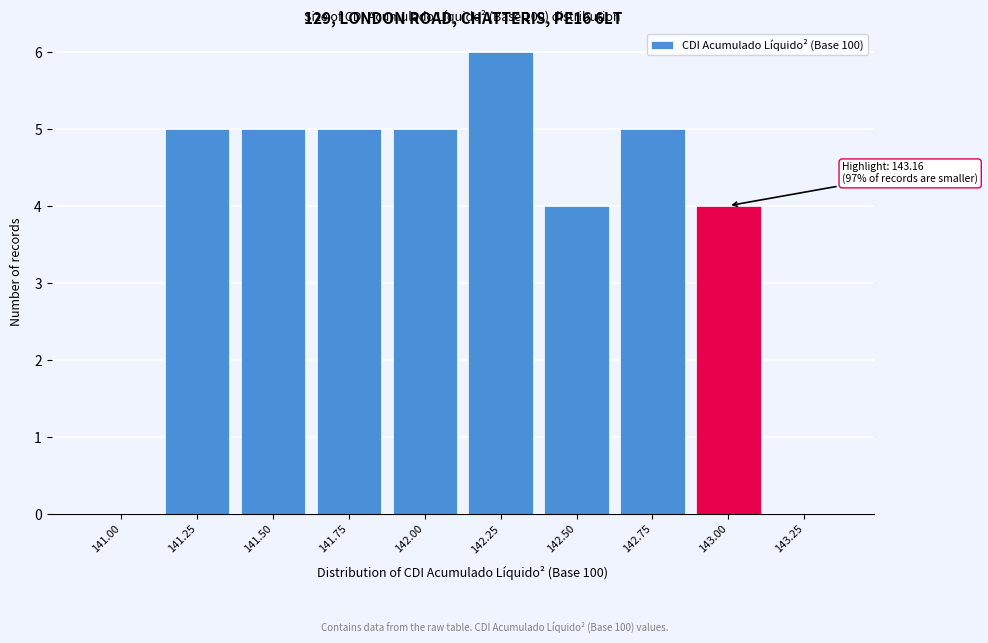

Reading left to right, extract all data points from this chart.

141.00=0	141.25=5	141.50=5	141.75=5	142.00=5	142.25=6	142.50=4	142.75=5	143.00=4	143.25=0